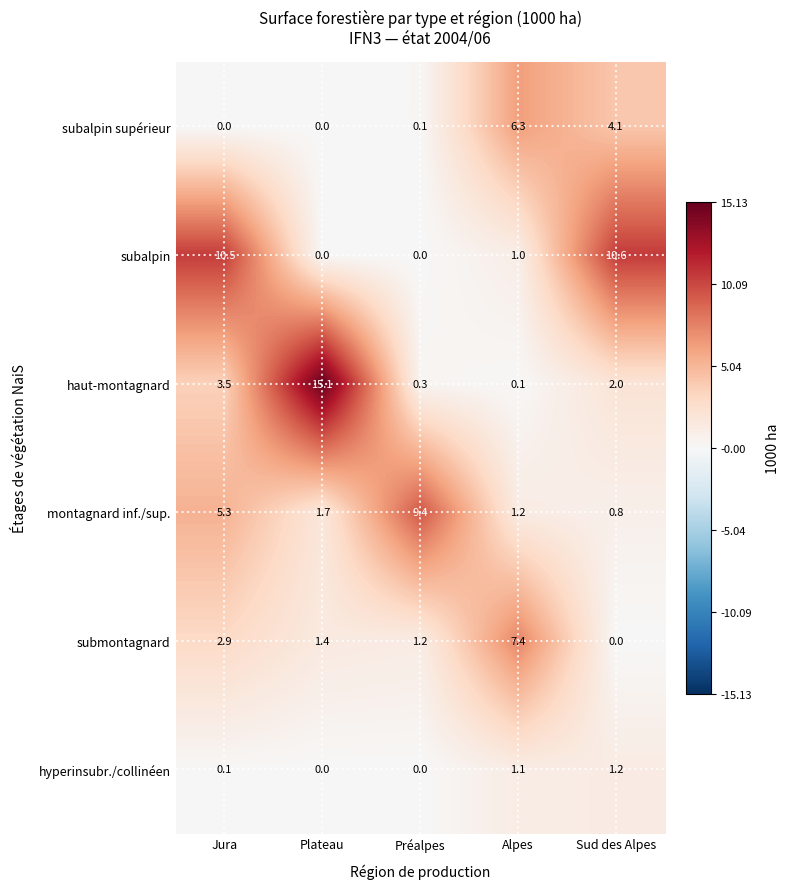

Is it true that hyperinsubr./collinéen equals 0.0 at Préalpes?

True